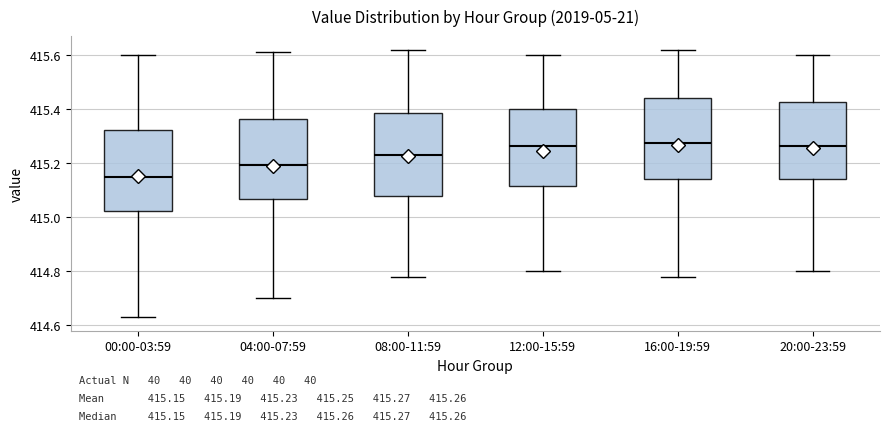

Which box's median line is the lowest?

00:00-03:59